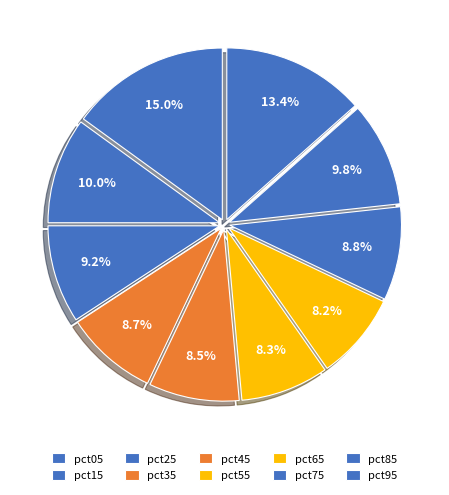

What is the largest slice in the pie chart?

pct05